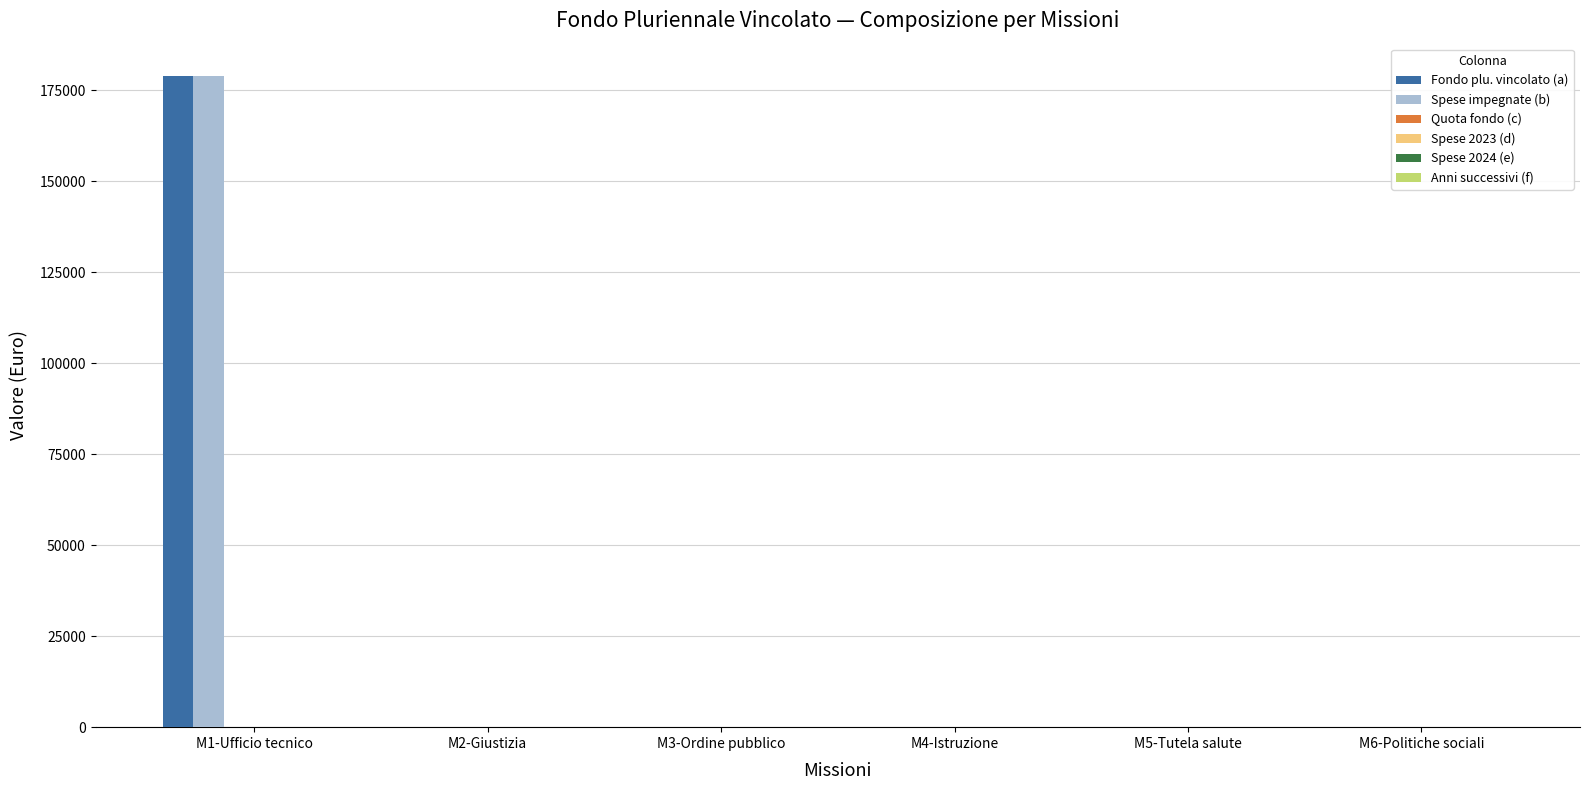

What is the sum of all Spese impegnate (b) values?

178907.7